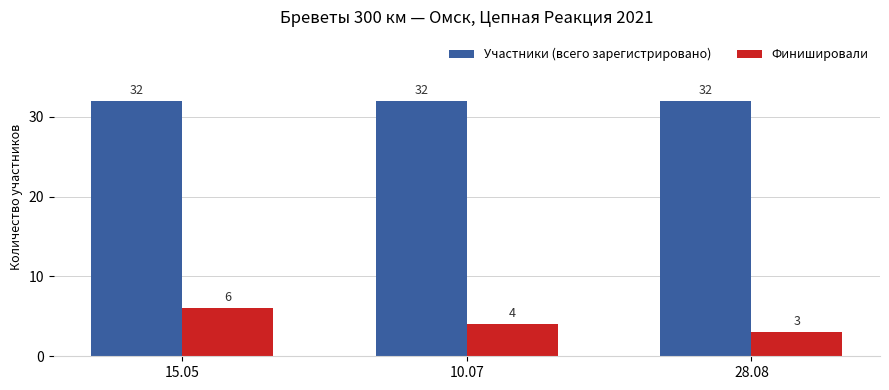

The Участники (всего зарегистрировано) series shows 54 at 10.07. True or false?

False